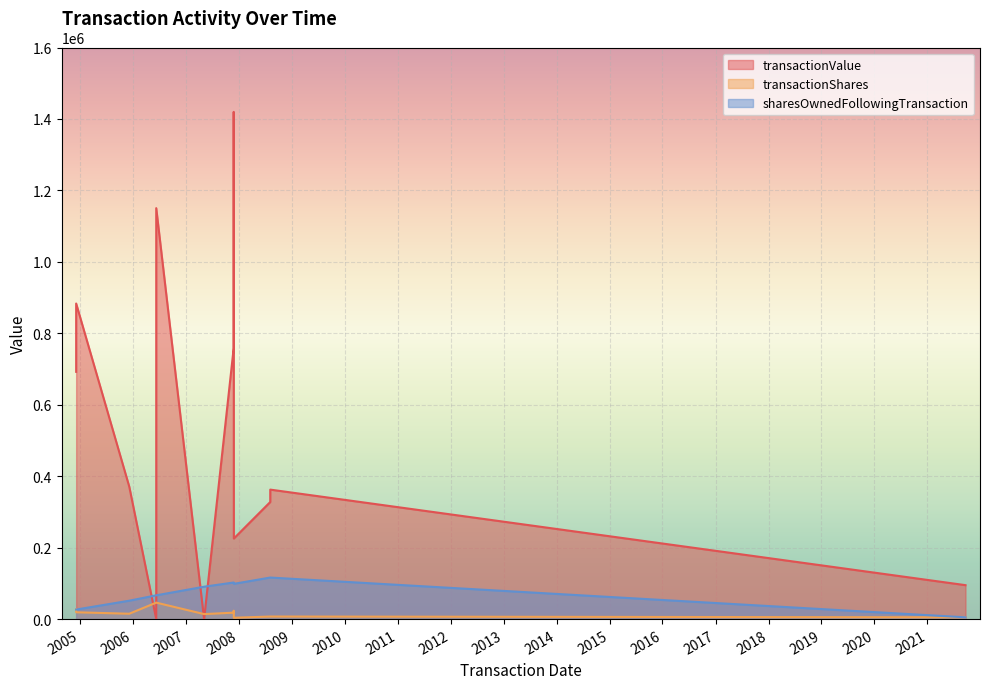

How many values in the transactionValue series are below 370800?

6